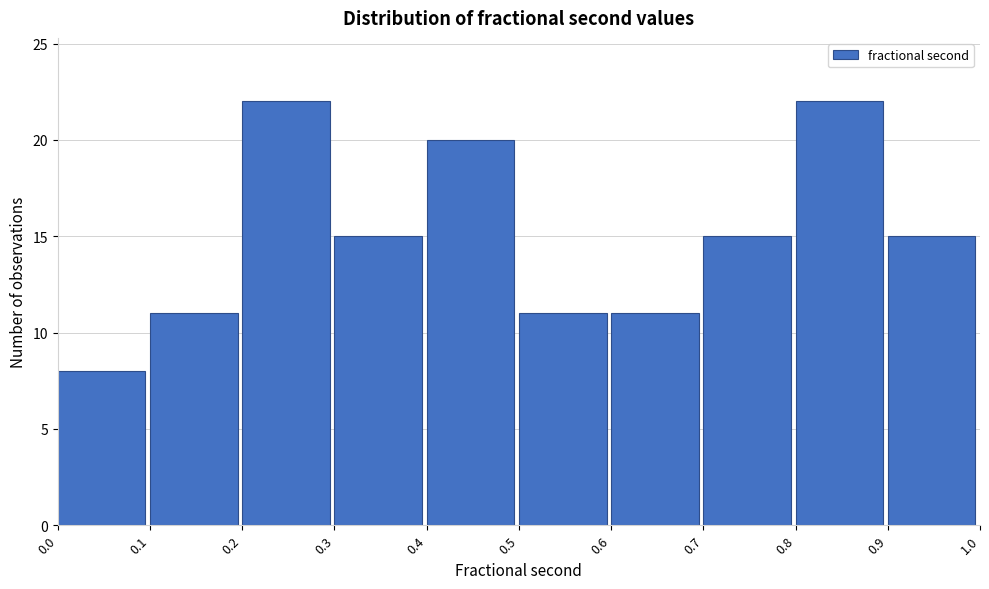

How tall is the bar that spans 0.7 to 0.8 on the x-axis? The values are not printed on the chart, so give them approximately, as read against the axis.

15